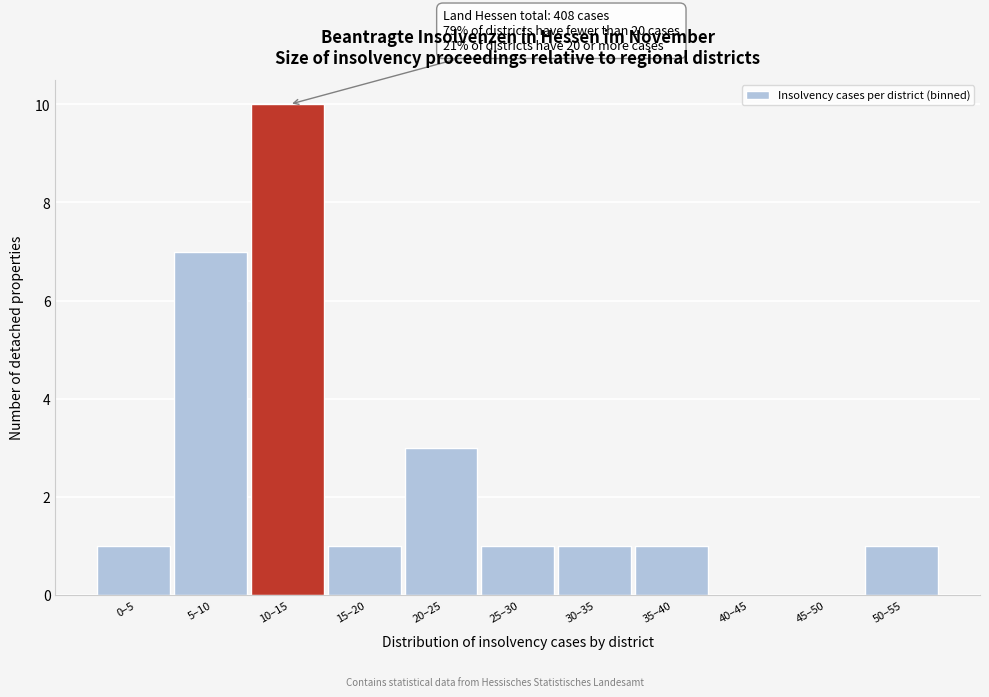

Reading right to left, what are all the values shown in this chart?

50–55=1	45–50=0	40–45=0	35–40=1	30–35=1	25–30=1	20–25=3	15–20=1	10–15=10	5–10=7	0–5=1